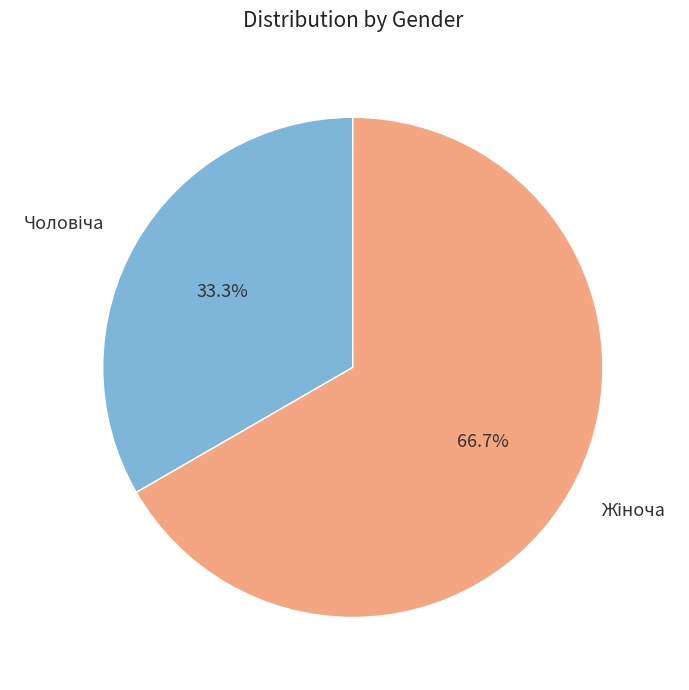

Is there any slice that represents more than half of the pie?

Yes